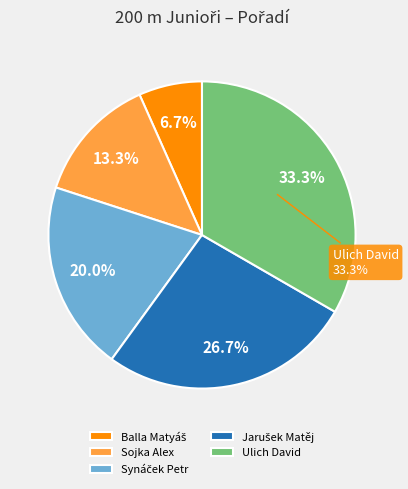

What is the total percentage of Synáček Petr and Ulich David?

53.3%